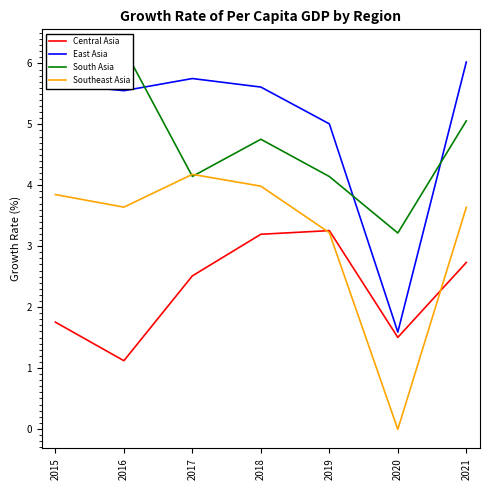

Reading left to right, extract all data points from this chart.

Central Asia: 1.8	1.1	2.5	3.2	3.3	1.5	2.7
East Asia: 5.7	5.6	5.8	5.6	5.0	1.6	6.0
South Asia: 5.9	6.2	4.1	4.8	4.1	3.2	5.1
Southeast Asia: 3.8	3.6	4.2	4.0	3.2	-0.0	3.6